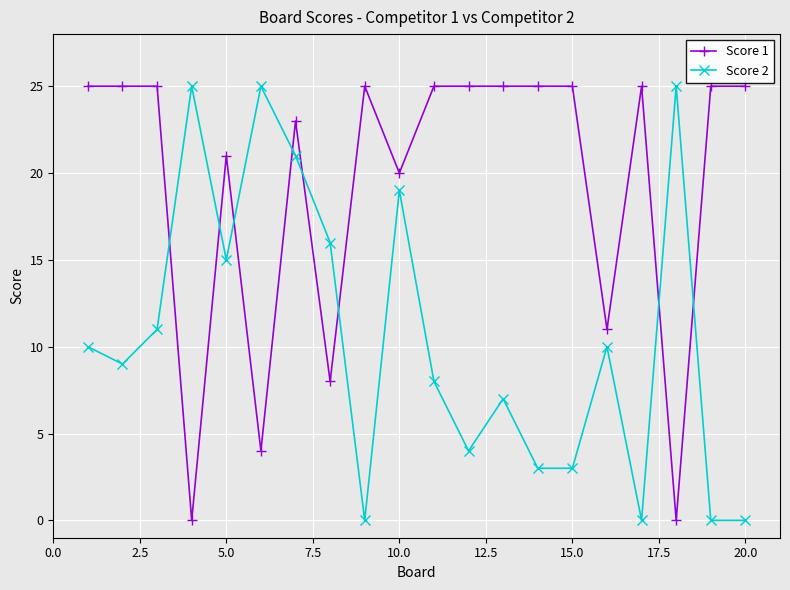

What is the sum of all Score 2 values?

211